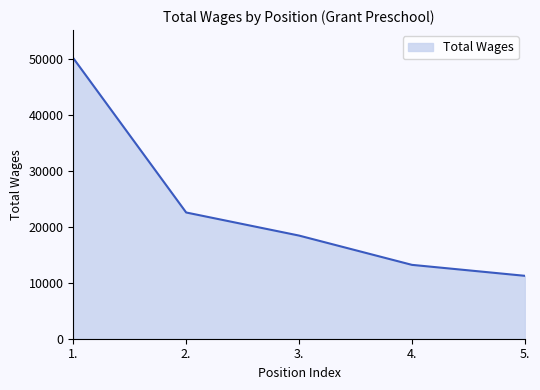

List the labels in order of value, smallest first.

5., 4., 3., 2., 1.